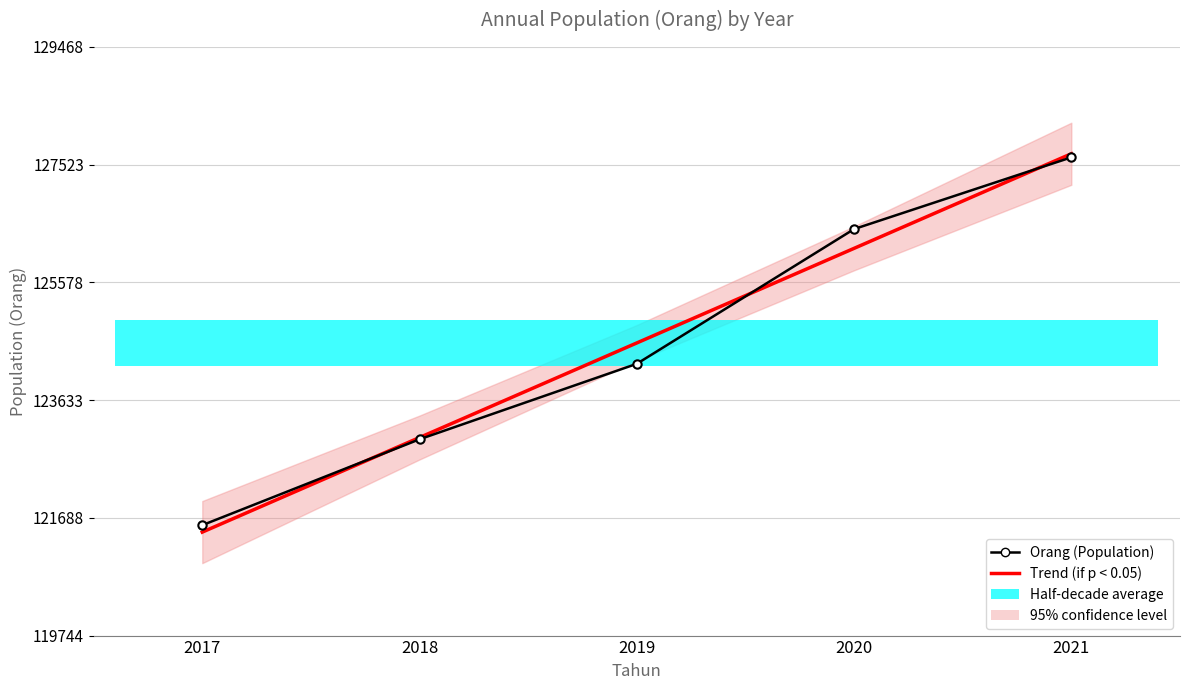

What is the sum of all Orang (Population) values?

622894.0